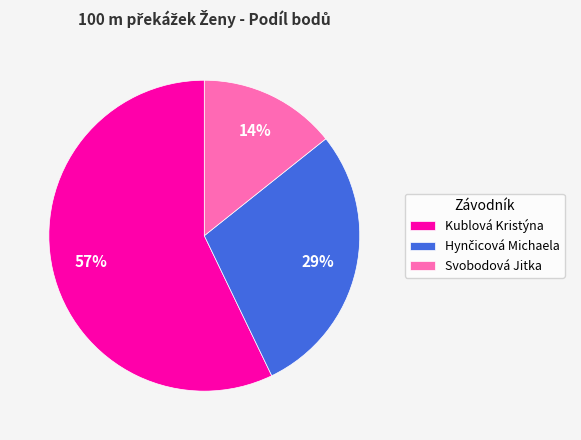

Is it true that Svobodová Jitka is 14% of the pie?

True